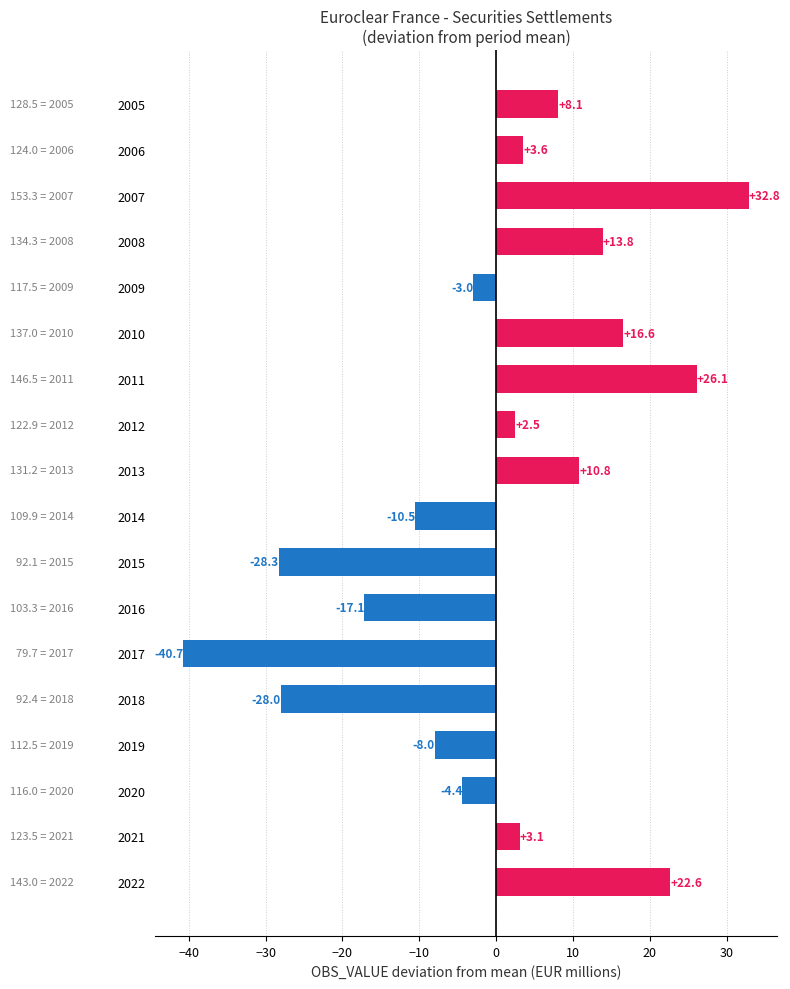

Are the bars horizontal?

Yes